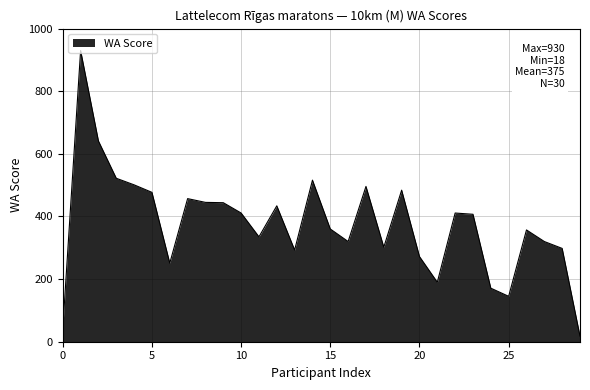

What is the maximum value shown in the chart?

930